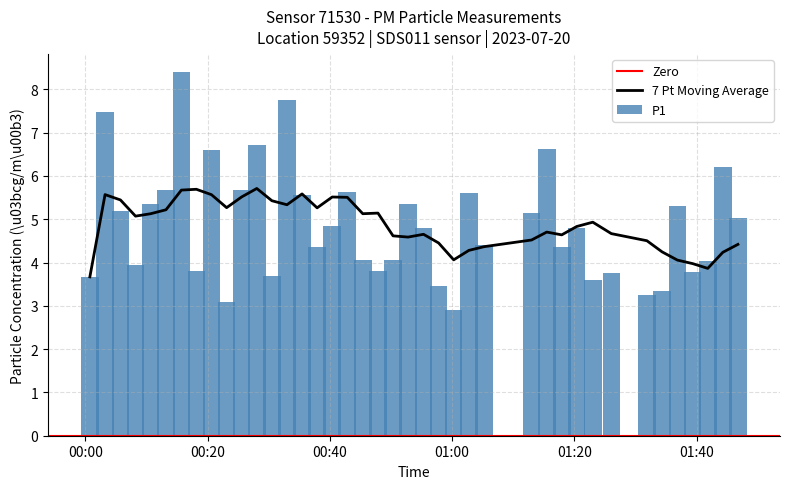

What is the value of the 11th bar from the left?

5.7